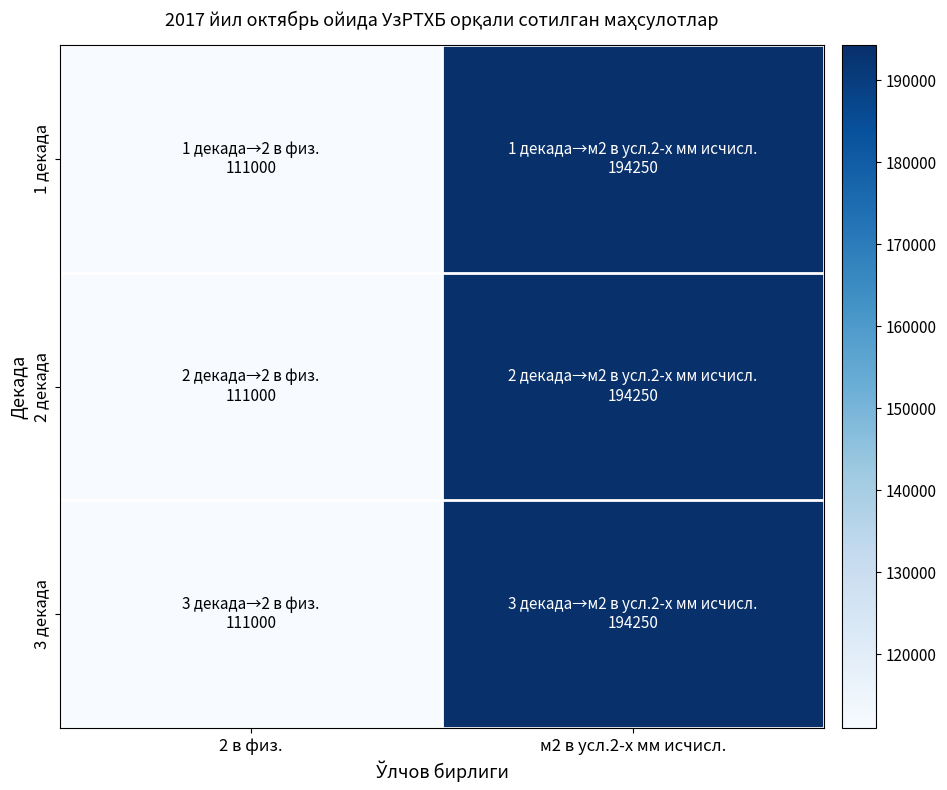

Reading left to right, transcribe all the data shown in this chart.

1 декада: 2 в физ.=111000	м2 в усл.2-х мм исчисл.=194250
2 декада: 2 в физ.=111000	м2 в усл.2-х мм исчисл.=194250
3 декада: 2 в физ.=111000	м2 в усл.2-х мм исчисл.=194250